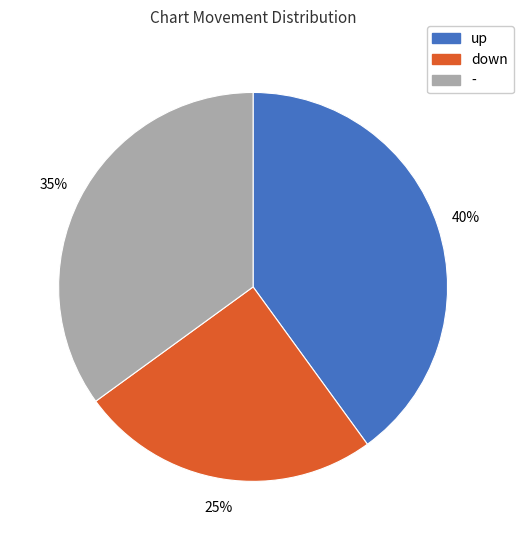

To the nearest percent, what is the difference between the largest and smallest slice percentages?

15%